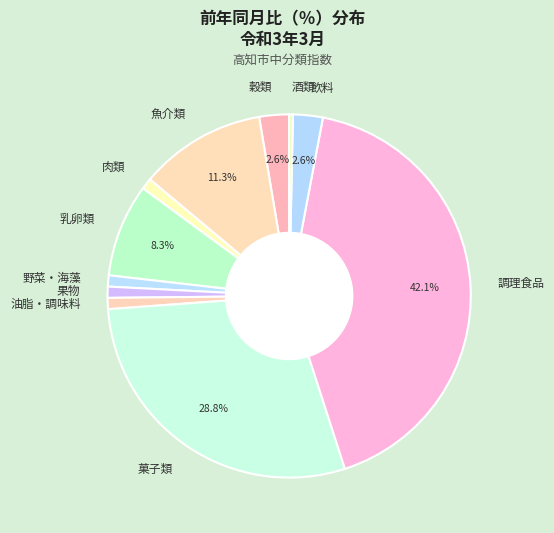

Does 調理食品 account for over 50% of the chart?

No